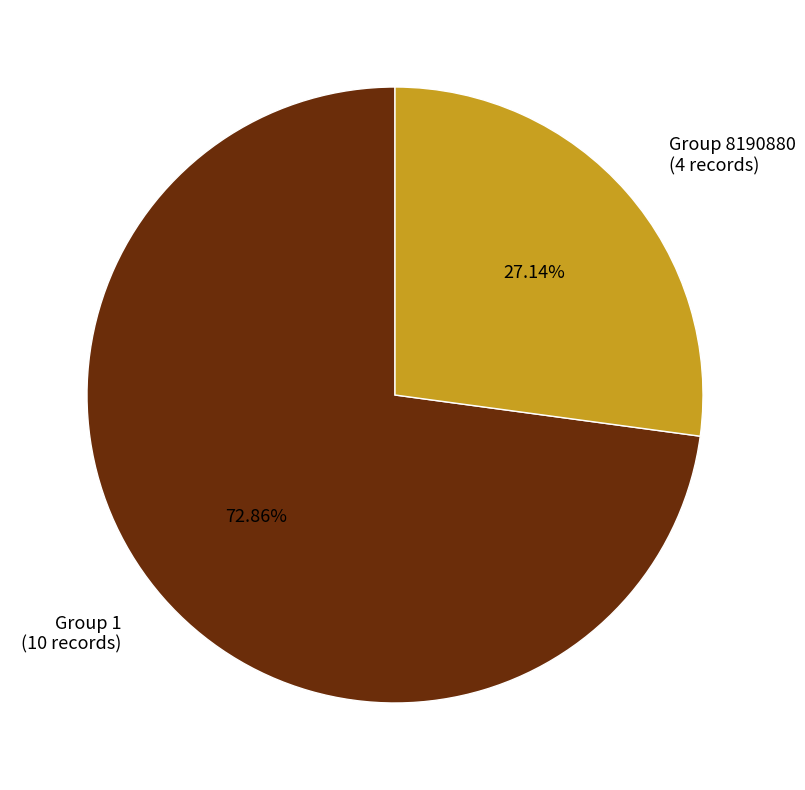

How many slices are in this pie chart?

2